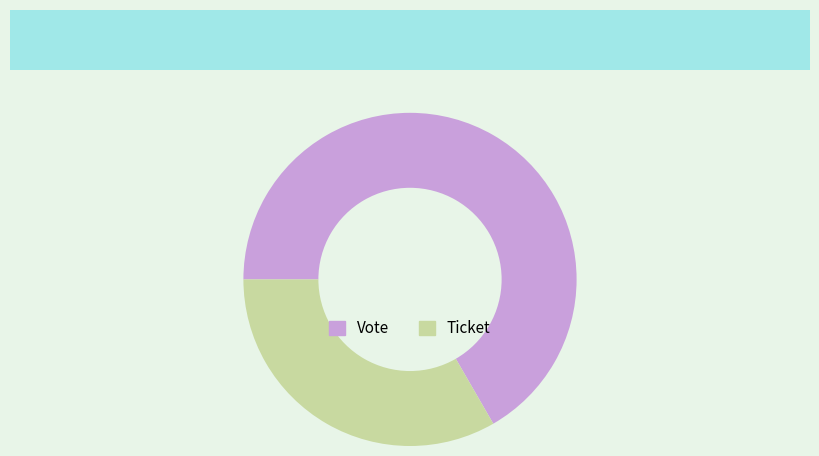

Which category accounts for the majority?

Vote